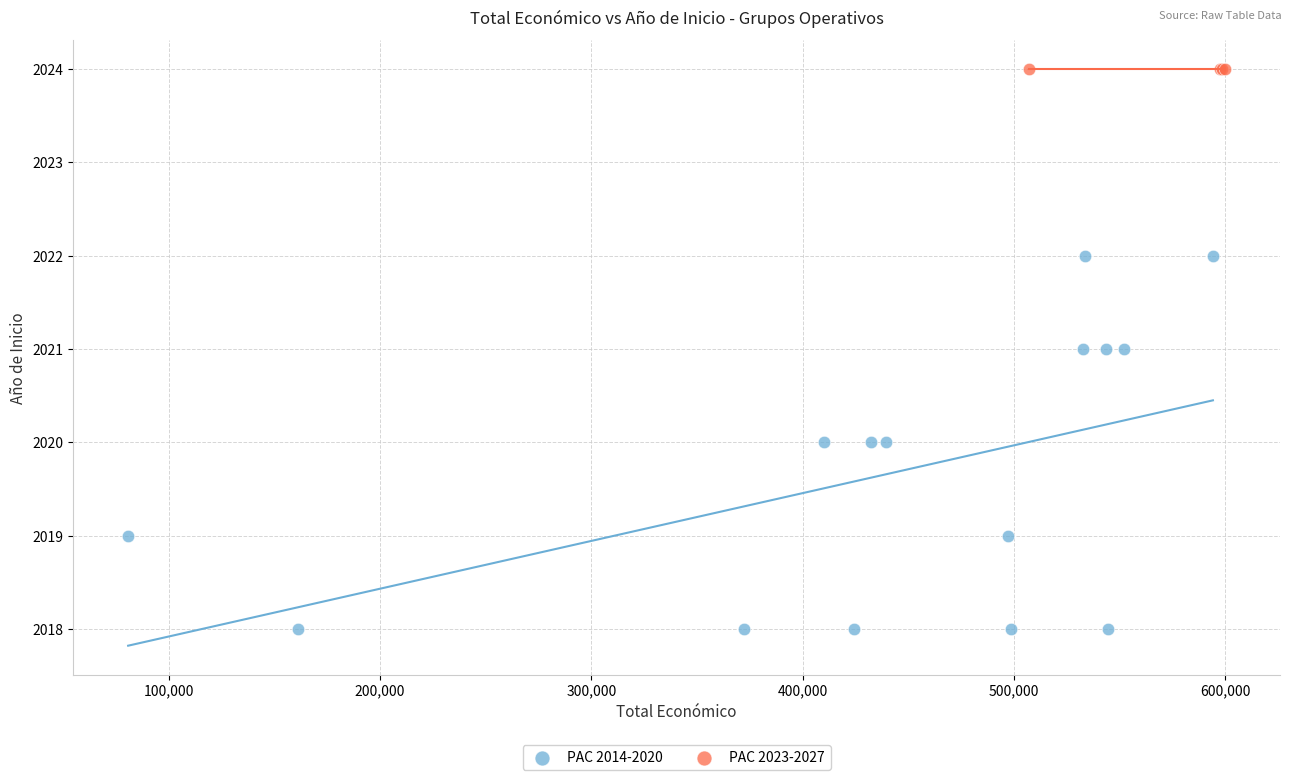

Which series contains the highest Y value?

PAC 2023-2027